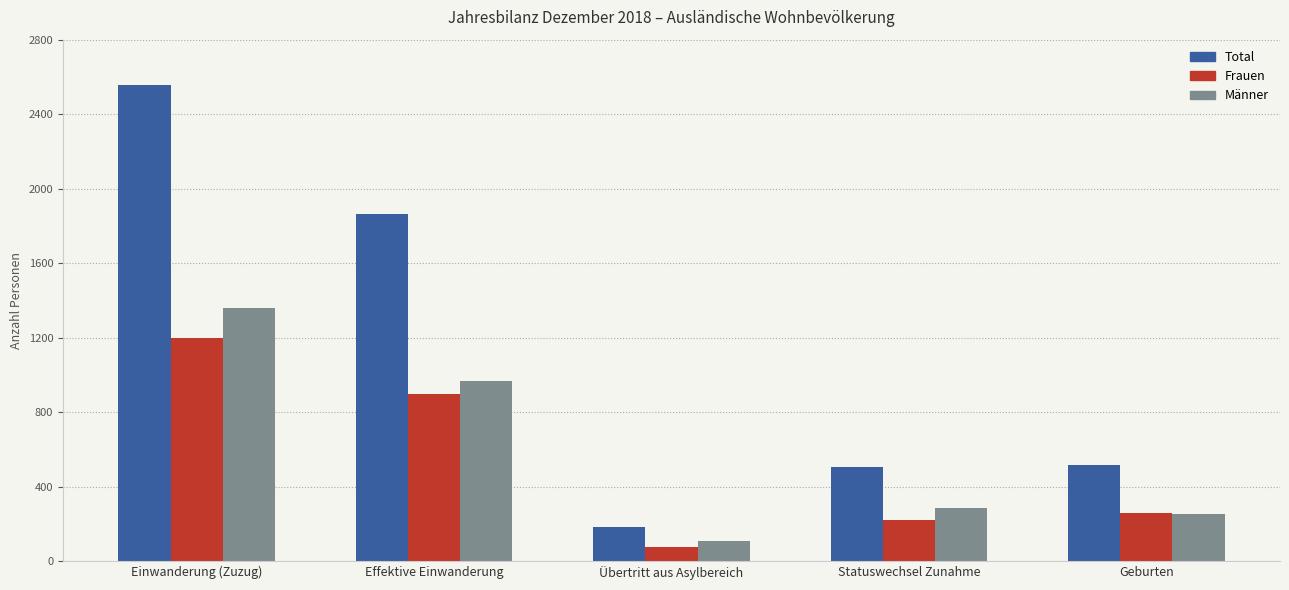

What is the minimum value for Männer?

108